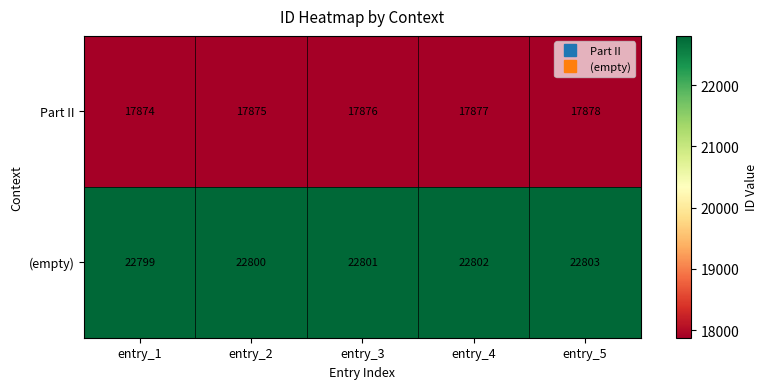

What is the lowest value of the Part II series?

17874